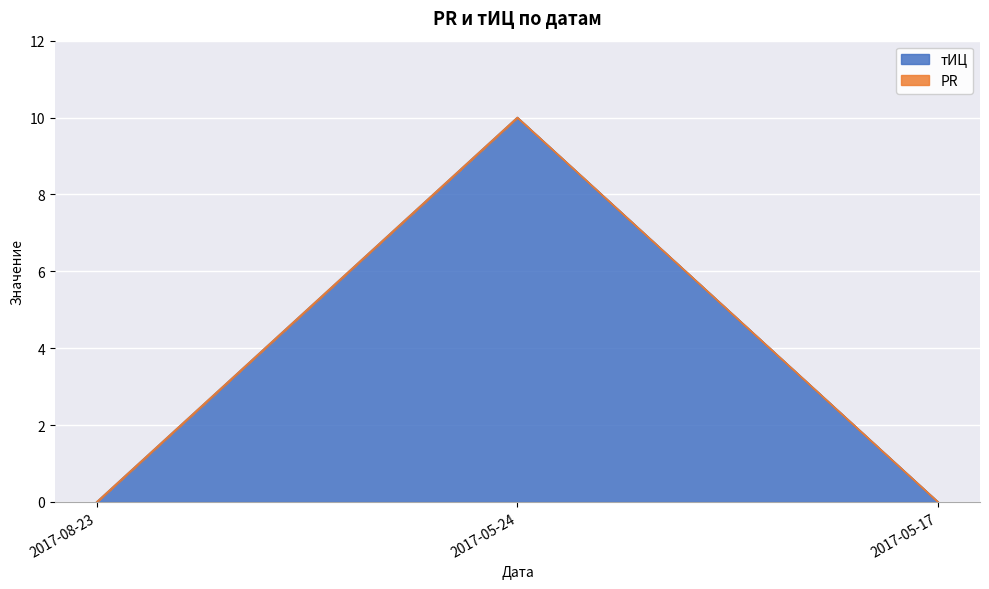

Where is the data nearest to the value 5?

2017-08-23